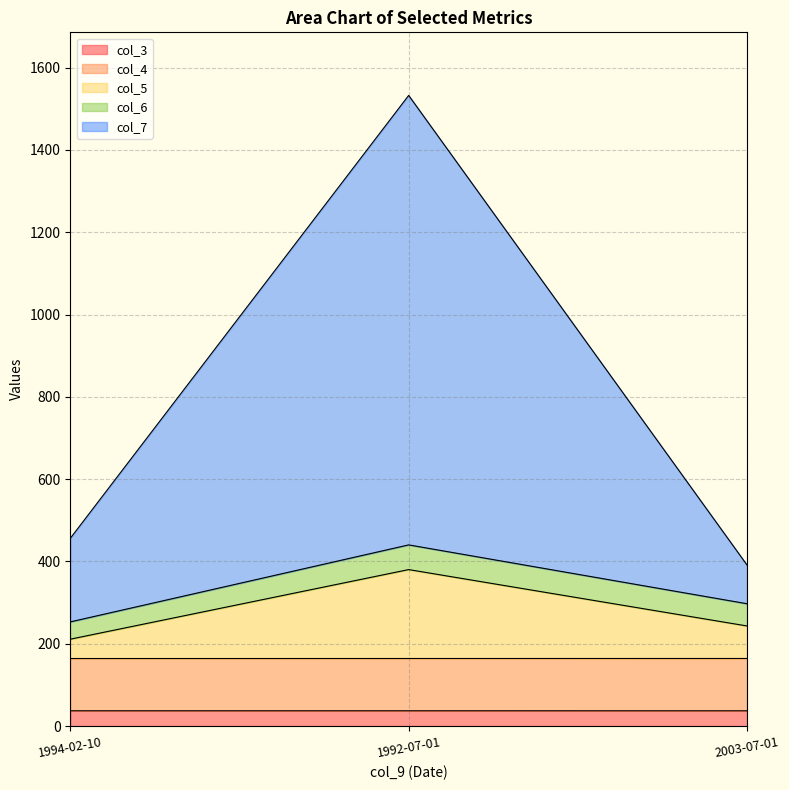

What is the spread (max minus min) of values at 2003-07-01?

354.1